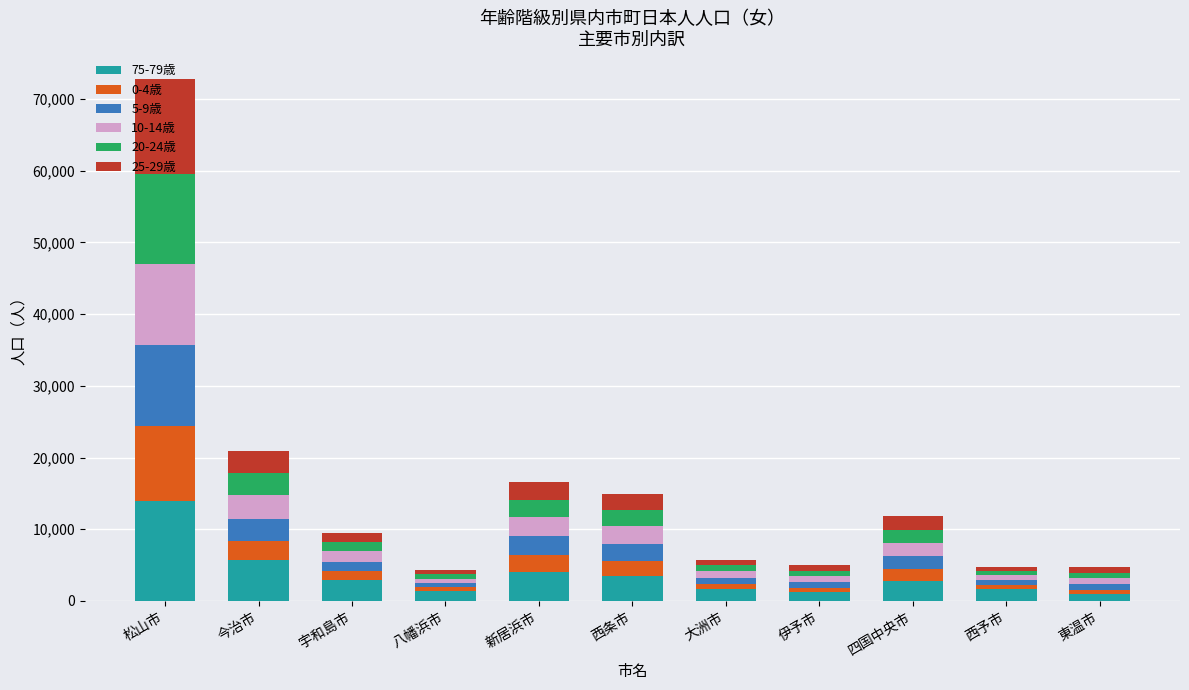

What are all the series names shown in the legend?

75-79歳, 0-4歳, 5-9歳, 10-14歳, 20-24歳, 25-29歳